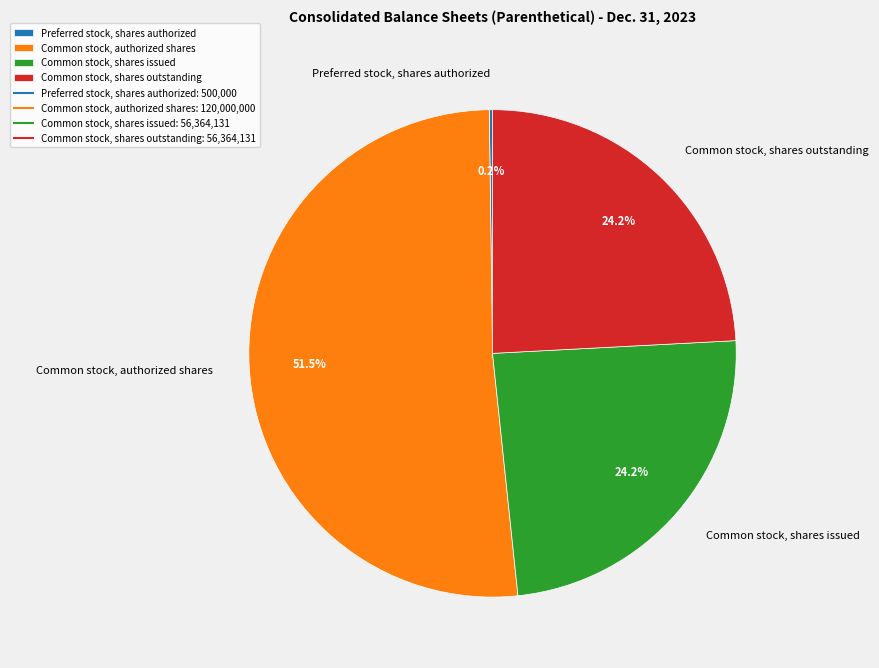

Is the sum of Common stock, authorized shares and Common stock, shares issued greater than half?

Yes